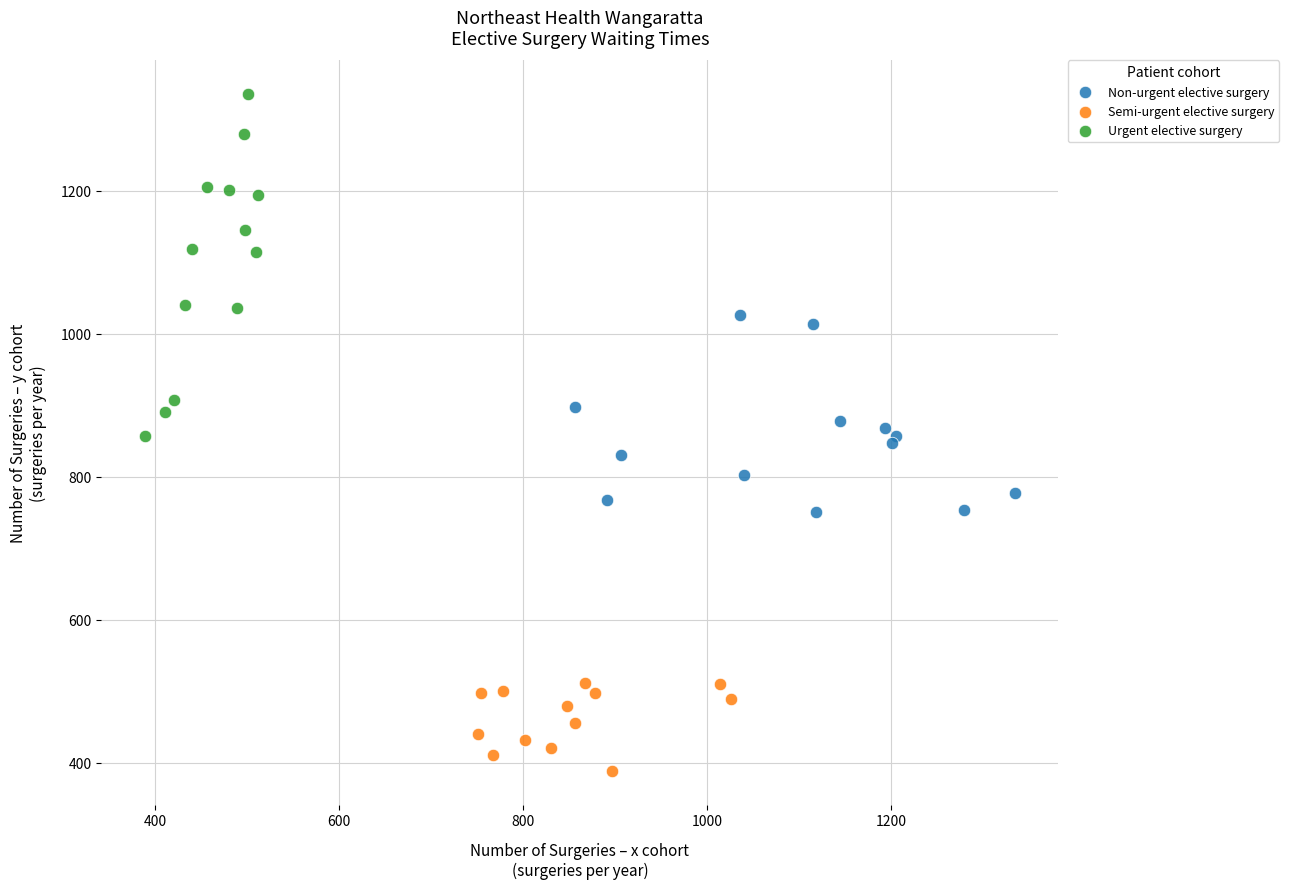

Which series has the largest Y range (max minus min)?

Urgent elective surgery